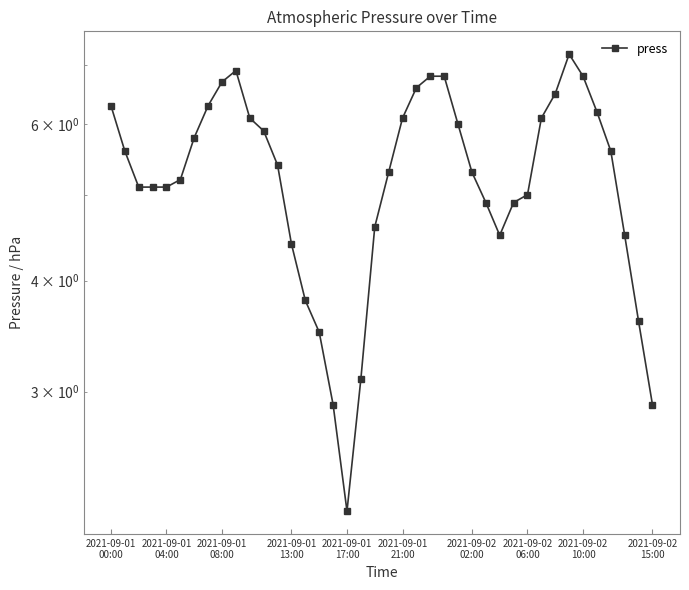

Is it true that the value at 12 is 5.4?

True